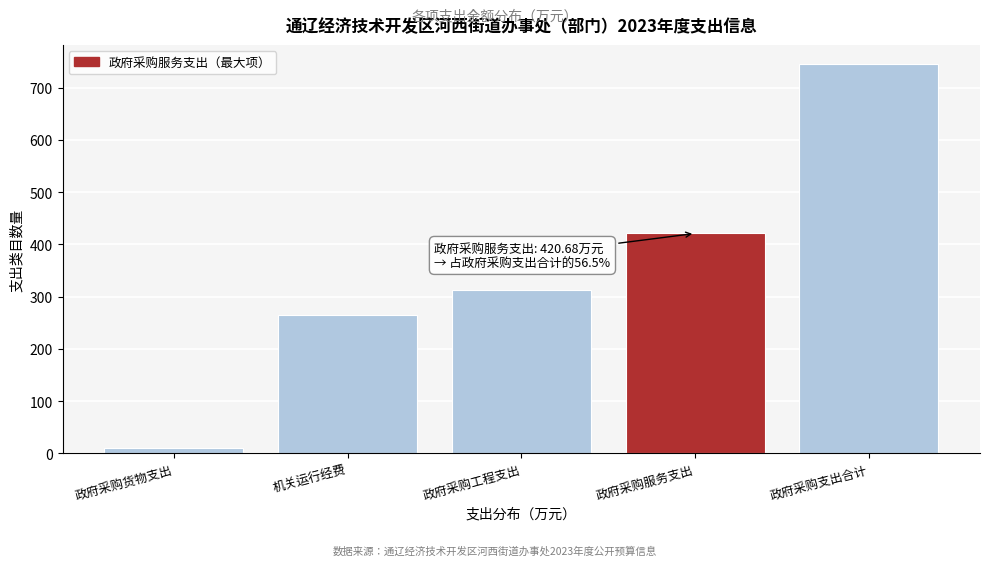

The value at 机关运行经费 is 264.9. True or false?

True